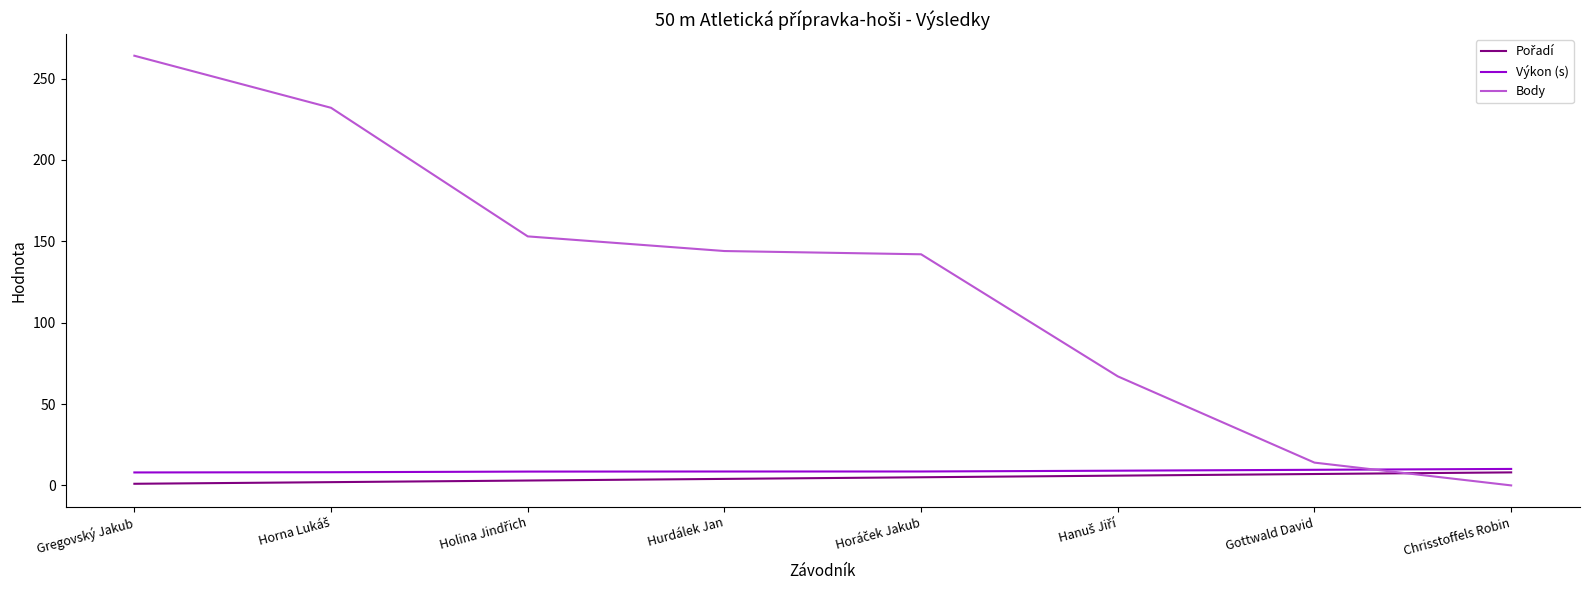

What position from the left is Chrisstoffels Robin?

8